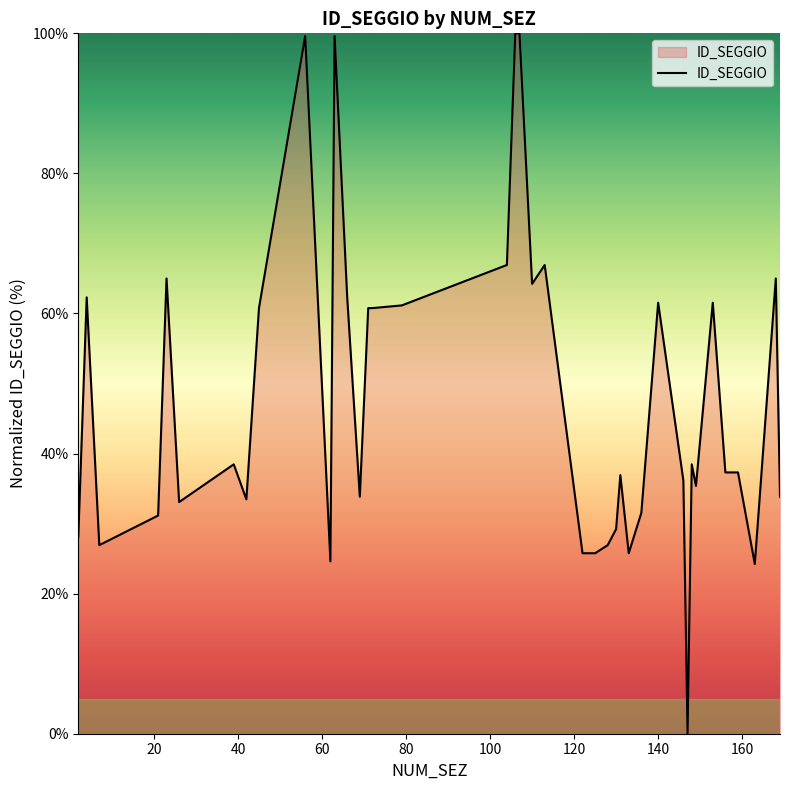

How many lines are shown in the chart?

1